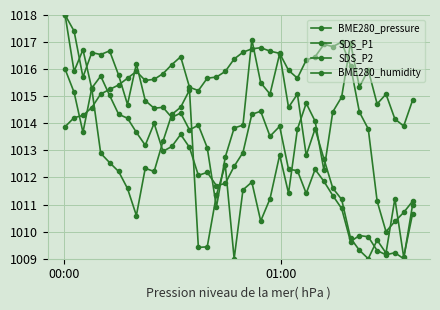

How many lines are shown in the chart?

4